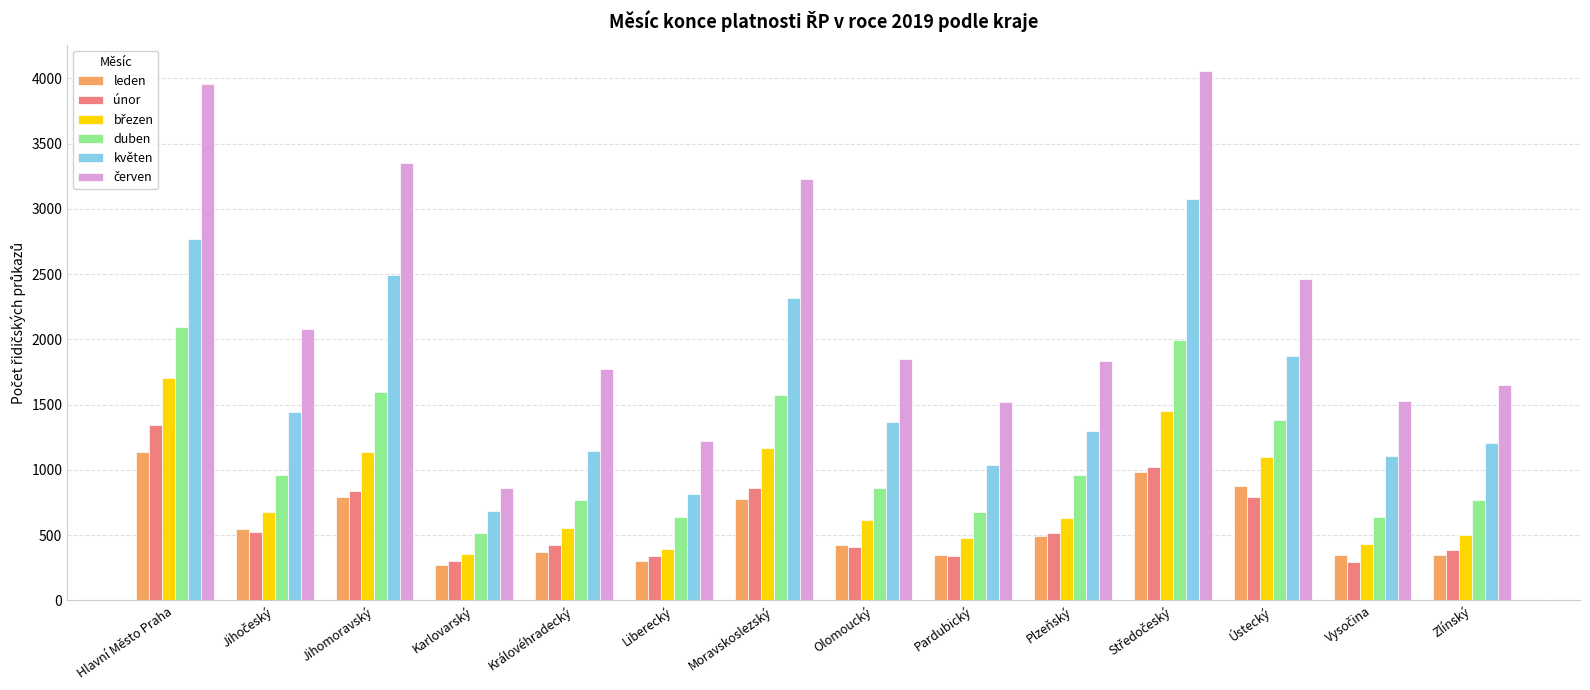

What is the sum of the únor values at Ústecký and Karlovarský?

1095